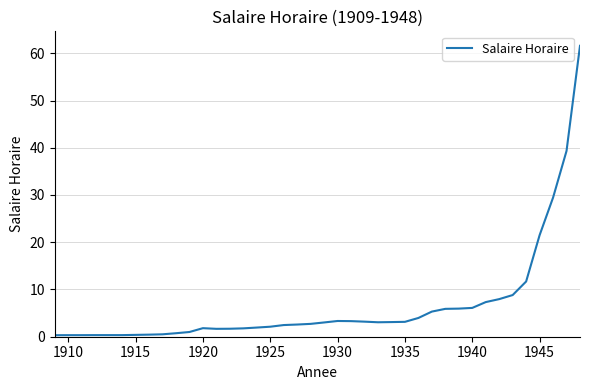

What is the greatest value displayed?

61.6